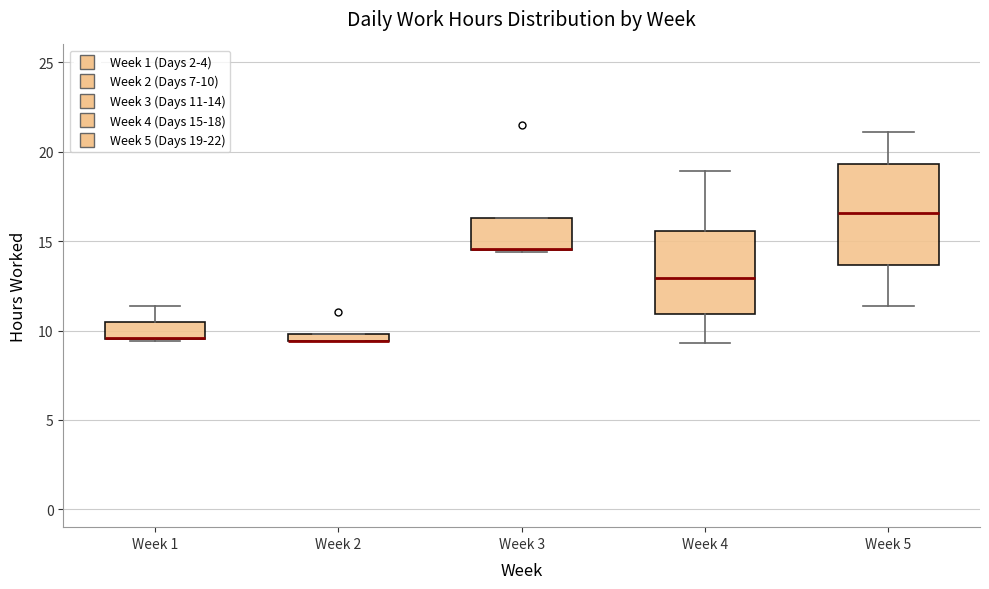

Comparing the boxes themselves (not the whiskers), which one is the tallest?

Week 5